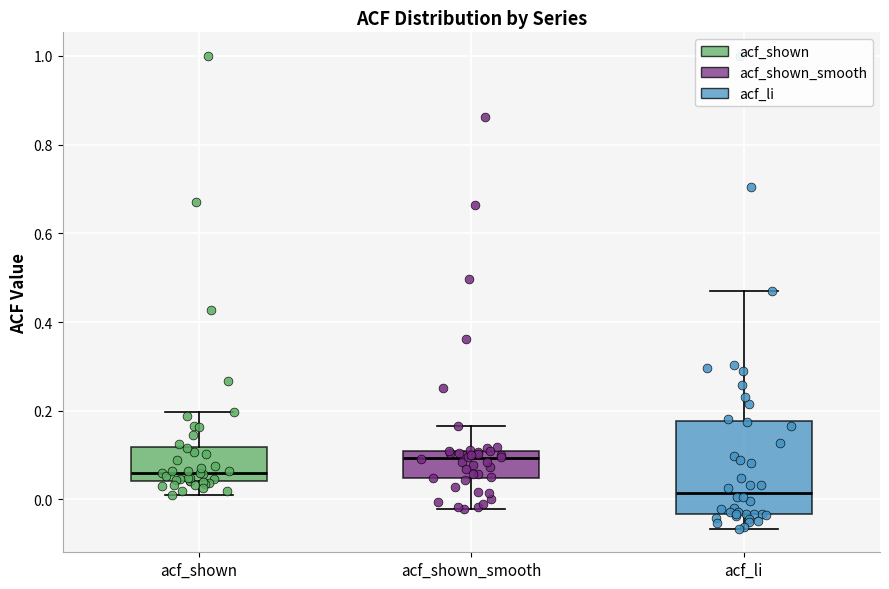

Reading left to right, read every box against the y-axis: the position of its median line, the range the box covers, and the ends of its whiskers. The values are not printed on the chart, so give them approximately, as read against the axis.

acf_shown: median 0.06, box 0.04 to 0.12, whiskers 0.02 to 0.20
acf_shown_smooth: median 0.10 (just below the box's upper edge), box 0.04 to 0.10, whiskers -0.02 to 0.16
acf_li: median 0.02, box -0.04 to 0.18, whiskers -0.06 to 0.48